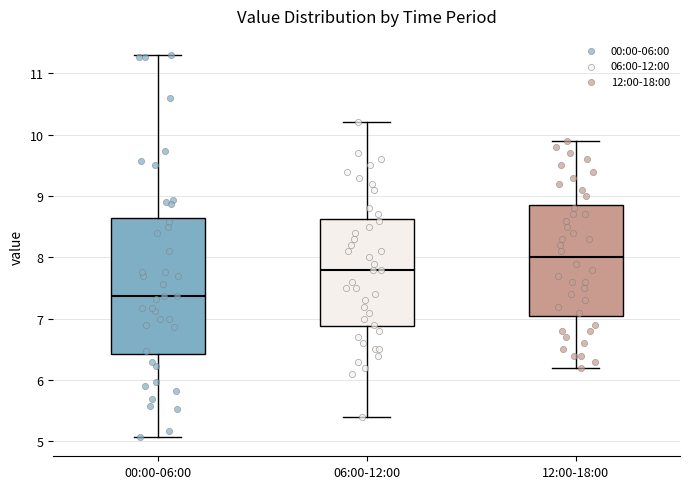

Which box has the highest median line?

12:00-18:00